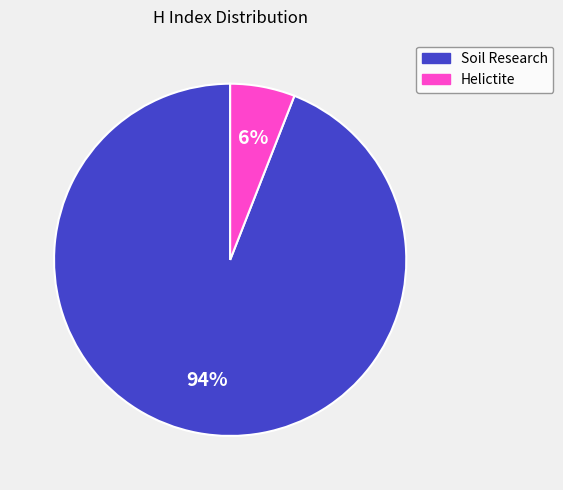

The Soil Research slice represents 88% of the pie. True or false?

False